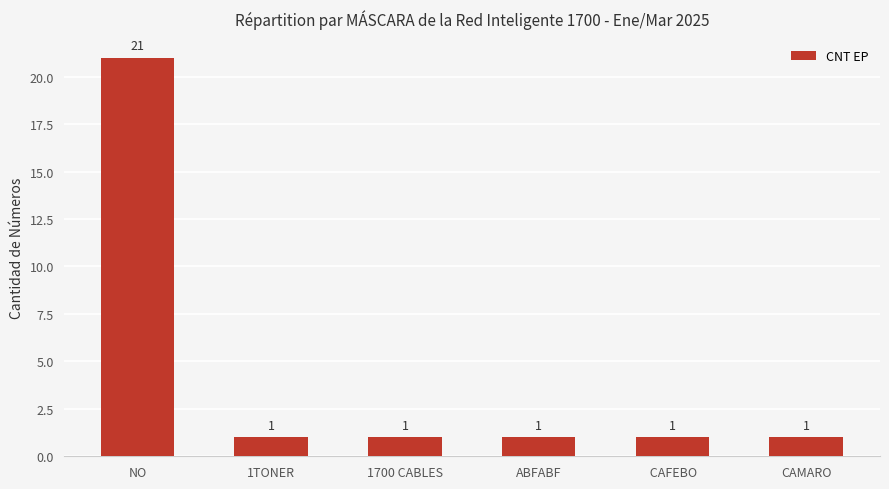

True or false: the data shows 31 at NO.

False